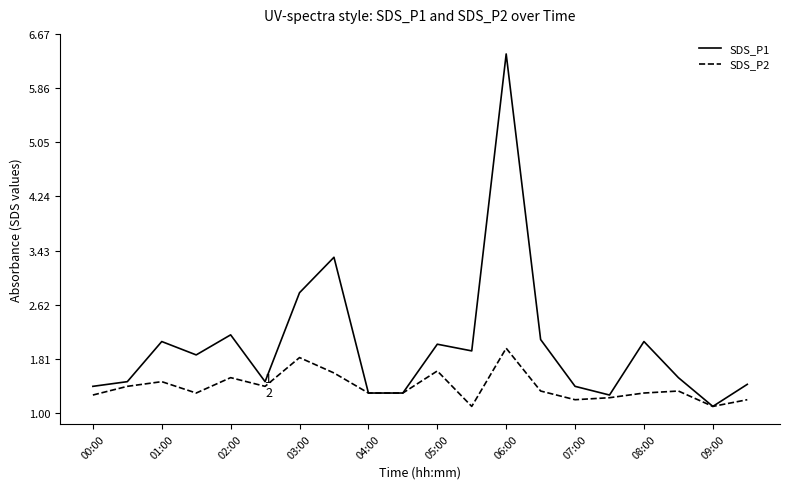

Rank the series by their maximum value, from highest to lowest.

SDS_P1, SDS_P2